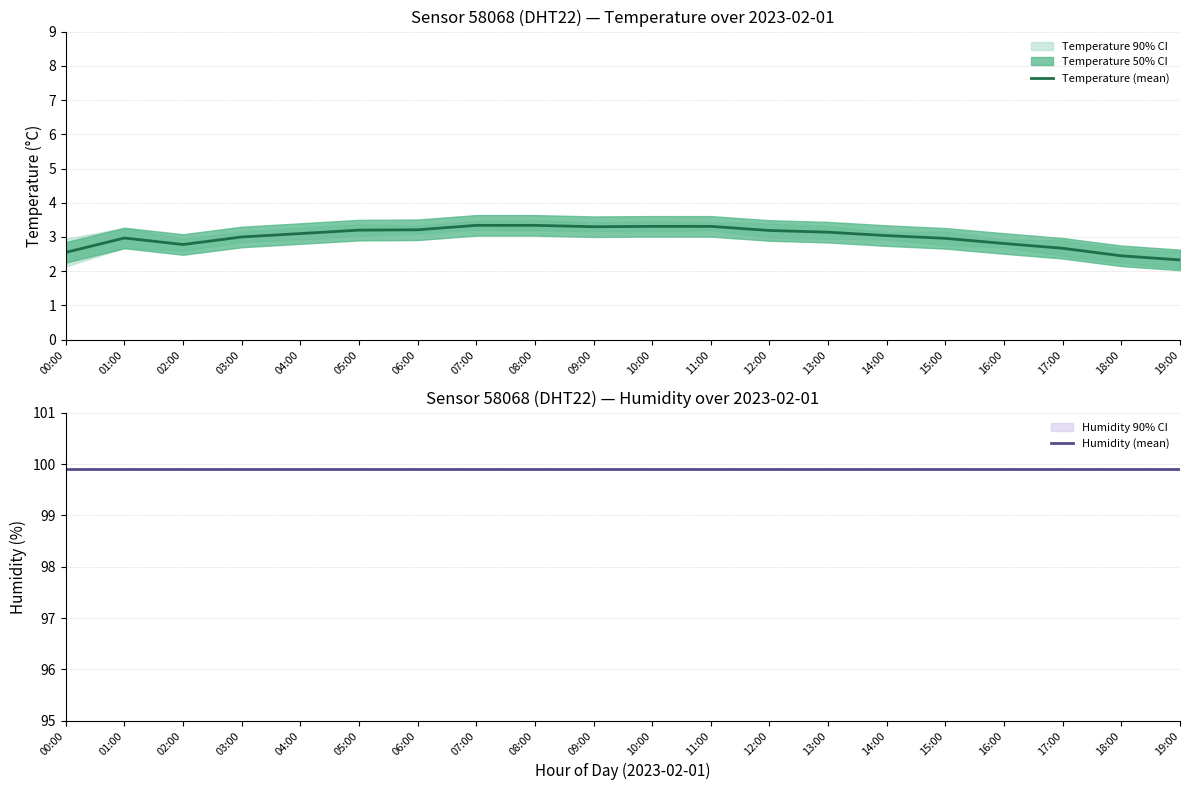

Between 06:00 and 18:00, which series saw the biggest shift?

Temperature (mean)